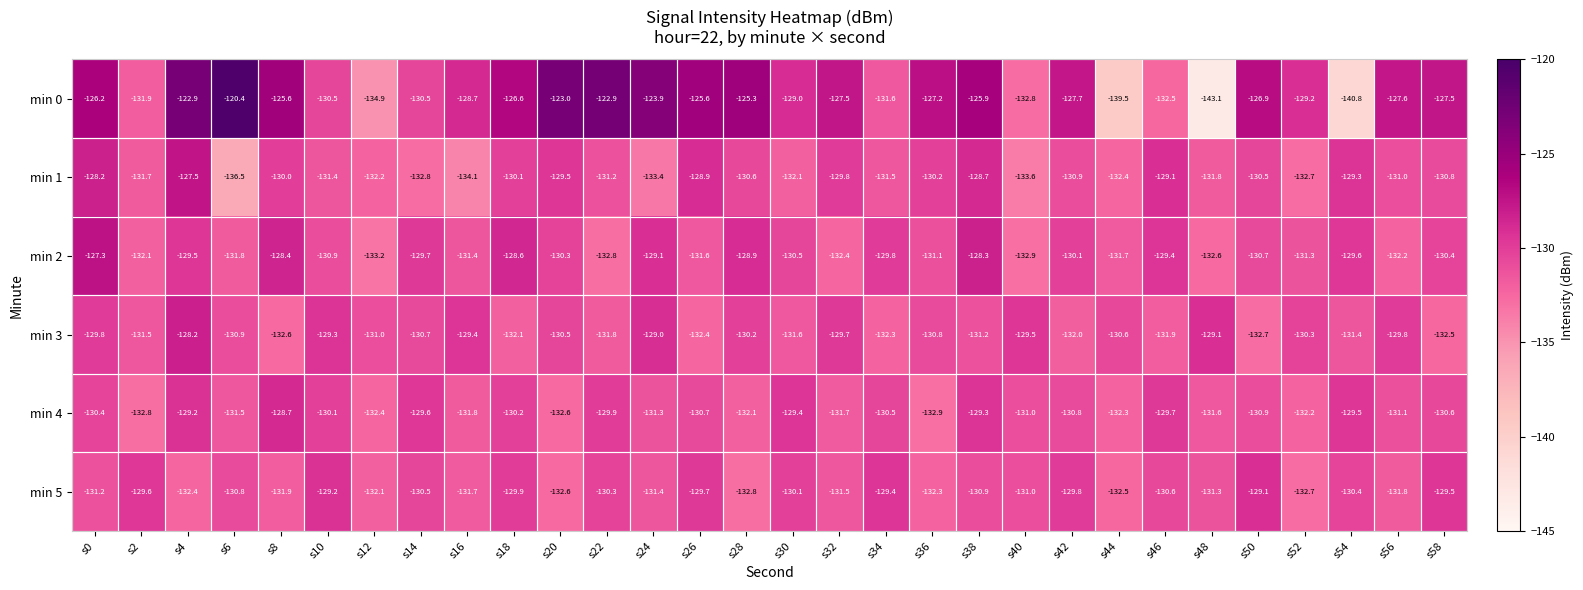

The min 5 series shows -129.5 at s58. True or false?

True